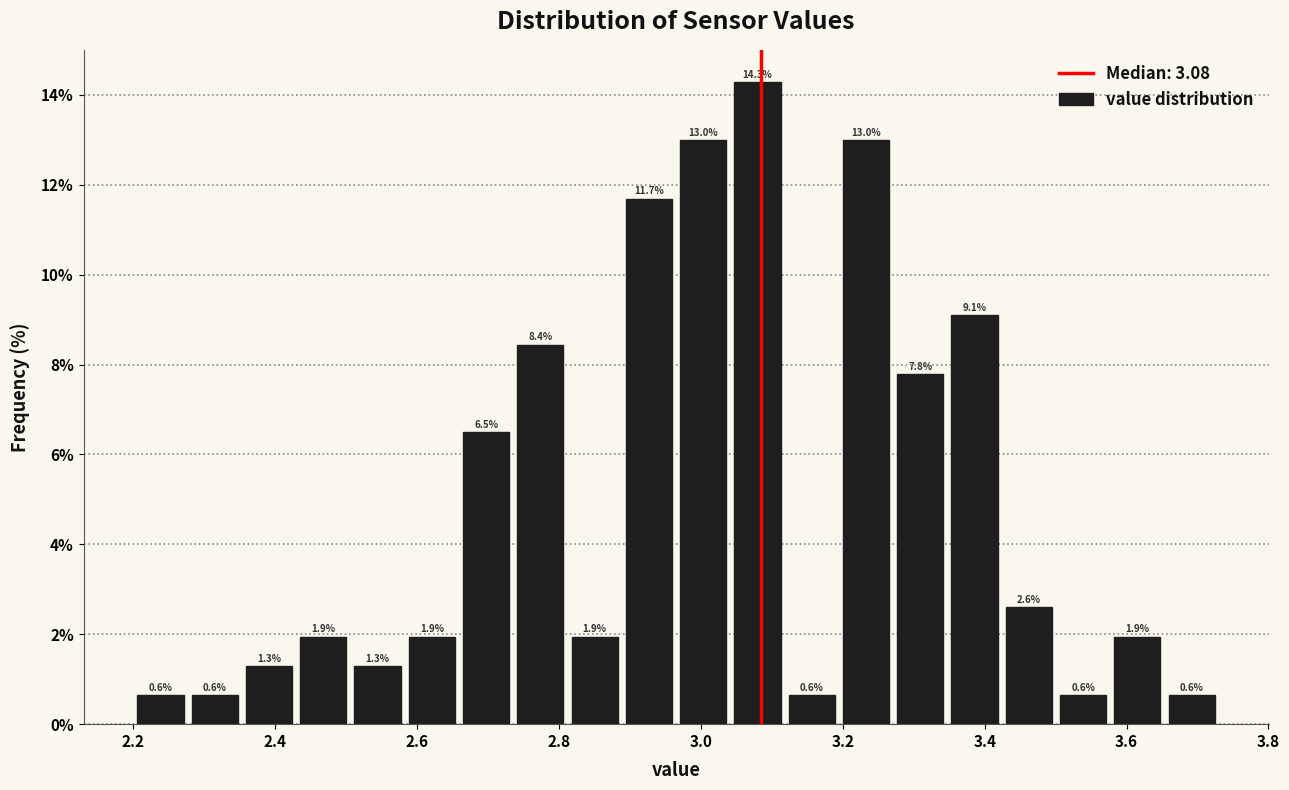

Around what value on the x-axis is the tallest bar? Give the approximate position of its centre, as read against the axis.

3.08